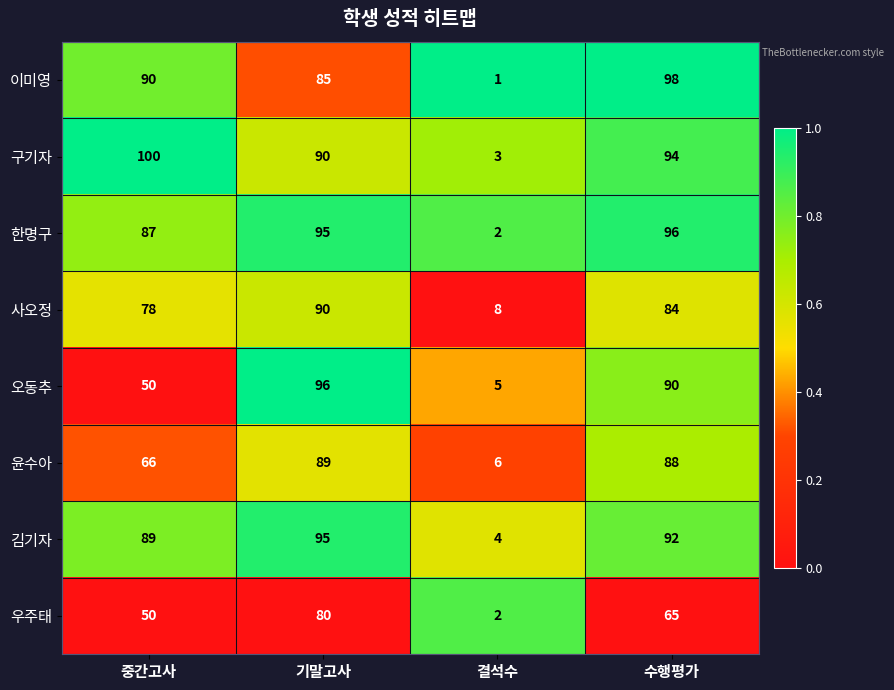

Rank the categories by 사오정 value from highest to lowest.

기말고사, 수행평가, 중간고사, 결석수